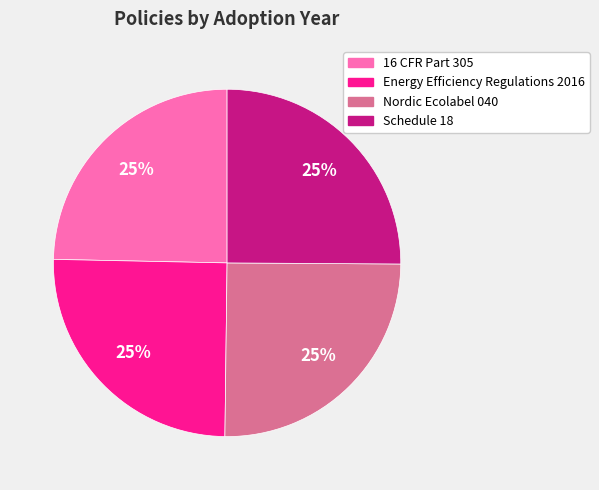

To the nearest percent, what is the combined percentage of 16 CFR Part 305 and Nordic Ecolabel 040?

50%